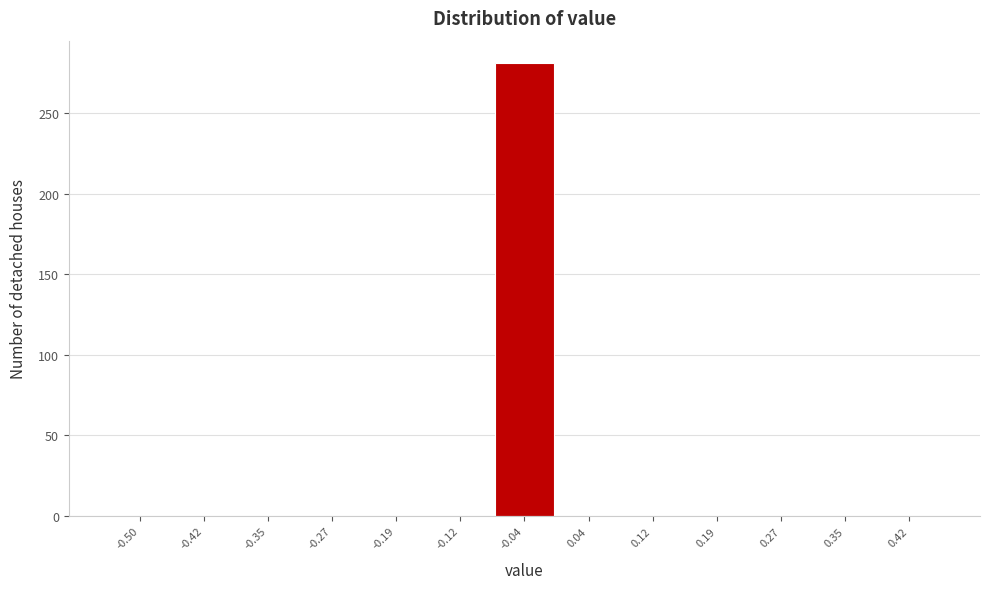

Reading right to left, list all the values displayed in this chart.

0.42=0	0.35=0	0.27=0	0.19=0	0.12=0	0.04=0	-0.04=281	-0.12=0	-0.19=0	-0.27=0	-0.35=0	-0.42=0	-0.50=0